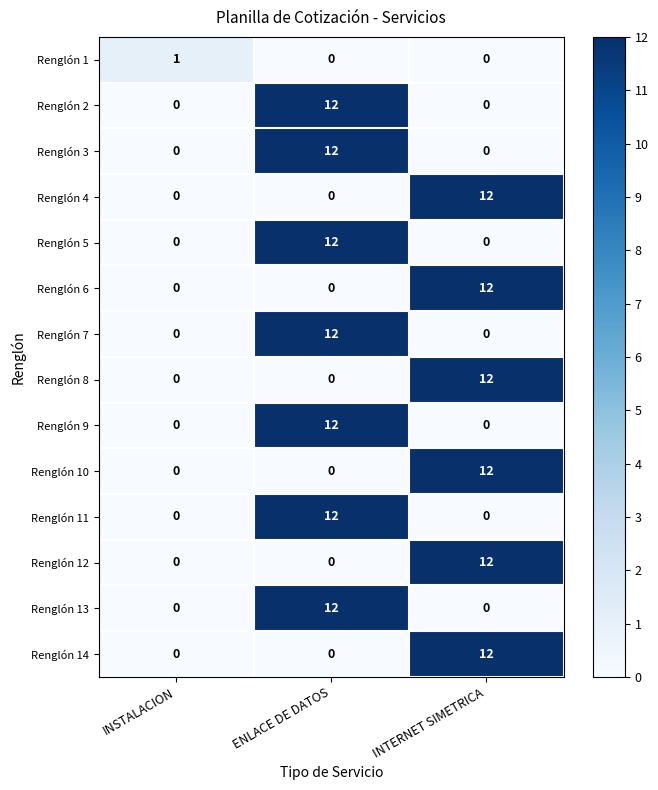

What is the maximum value for Renglón 14?

12